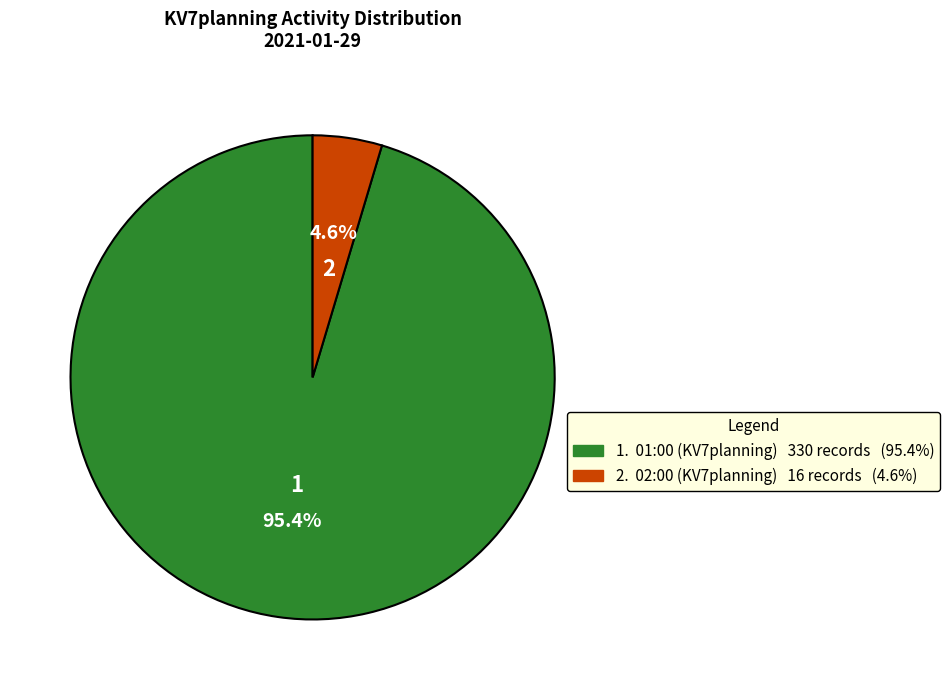

Is there a majority slice in this chart?

Yes